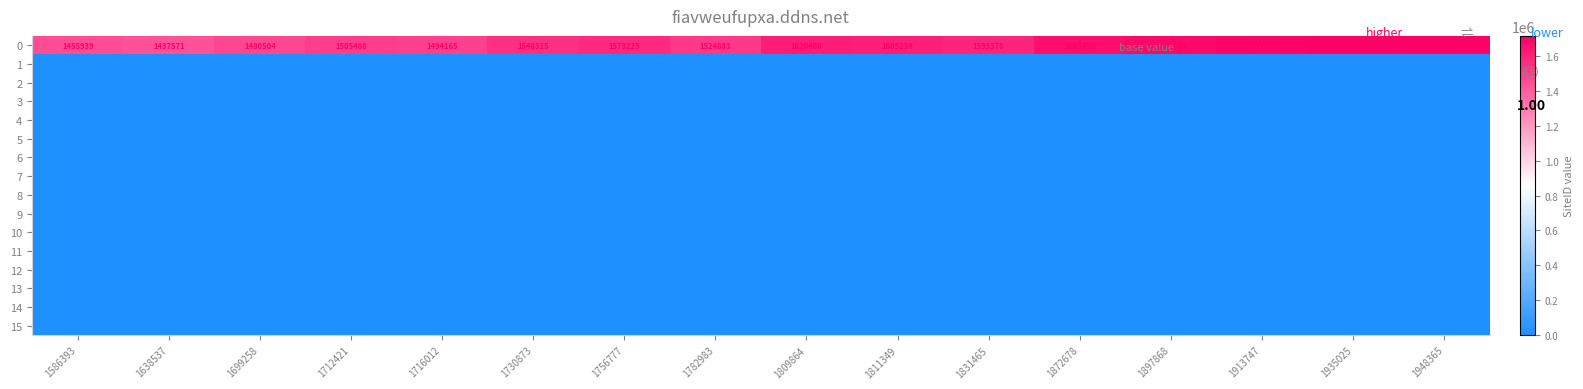

Is it true that 7 equals 0 at 1811349?

True